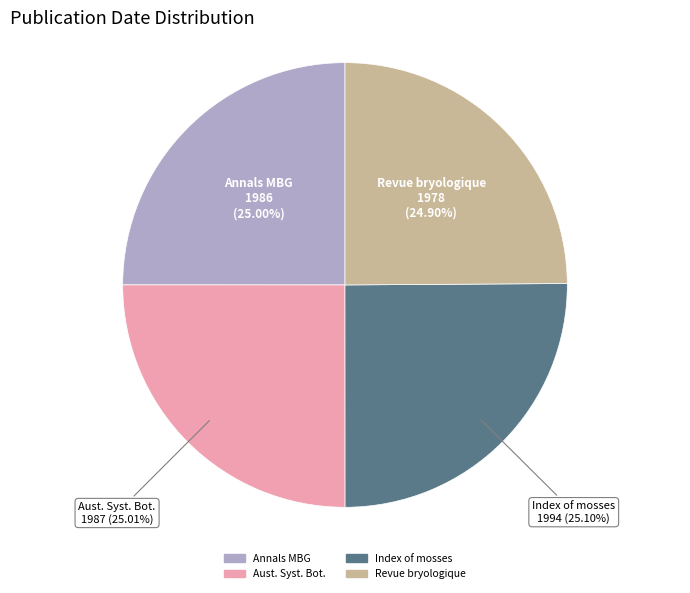

Does any single category account for the majority?

No